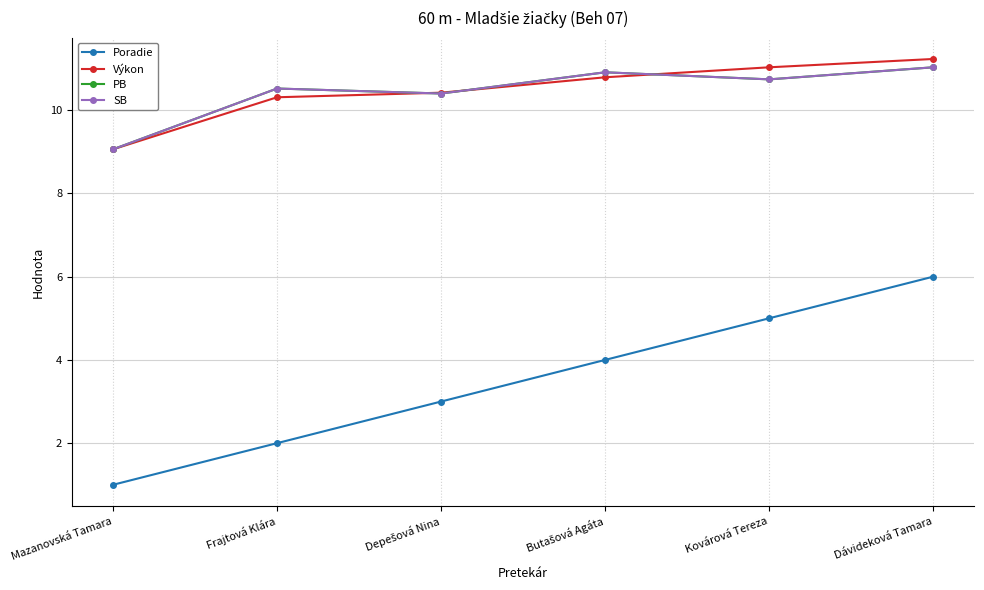

True or false: Poradie and Výkon cross at least once.

False